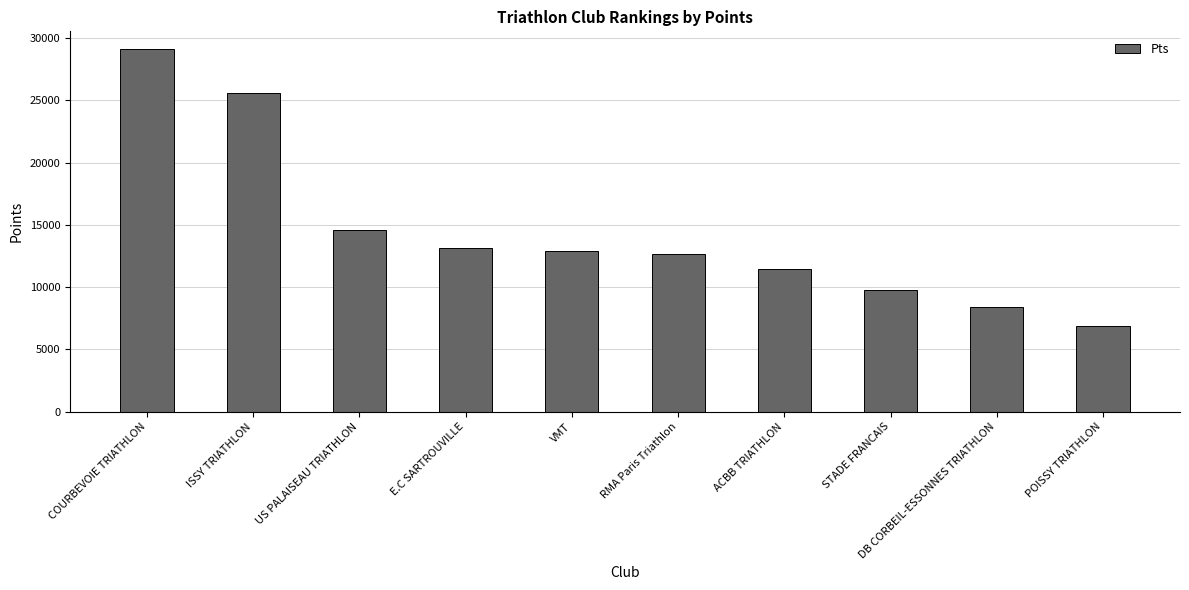

Rank the categories by value from highest to lowest.

COURBEVOIE TRIATHLON, ISSY TRIATHLON, US PALAISEAU TRIATHLON, E.C SARTROUVILLE, VMT, RMA Paris Triathlon, ACBB TRIATHLON, STADE FRANCAIS, DB CORBEIL-ESSONNES TRIATHLON, POISSY TRIATHLON